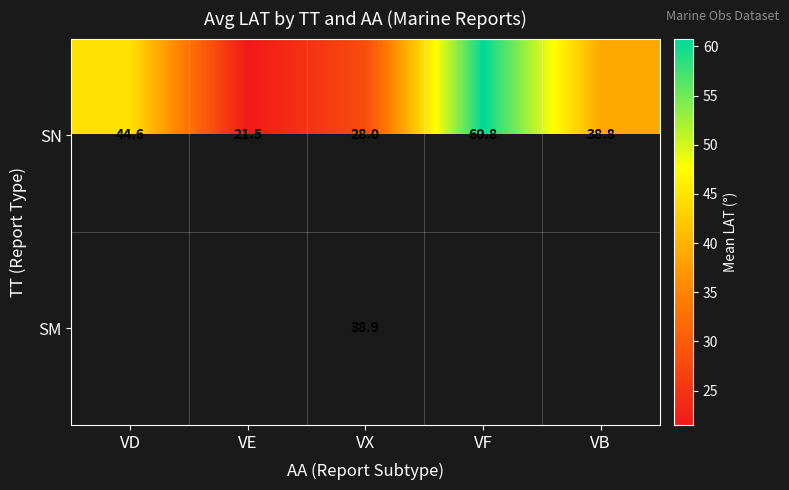

Where is SN nearest to the value 41?

VB